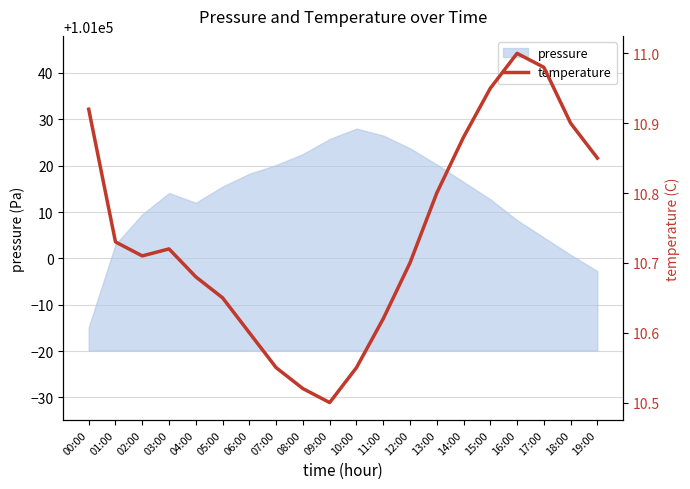

The chart shows a value of 2.5 at 10:00. True or false?

False